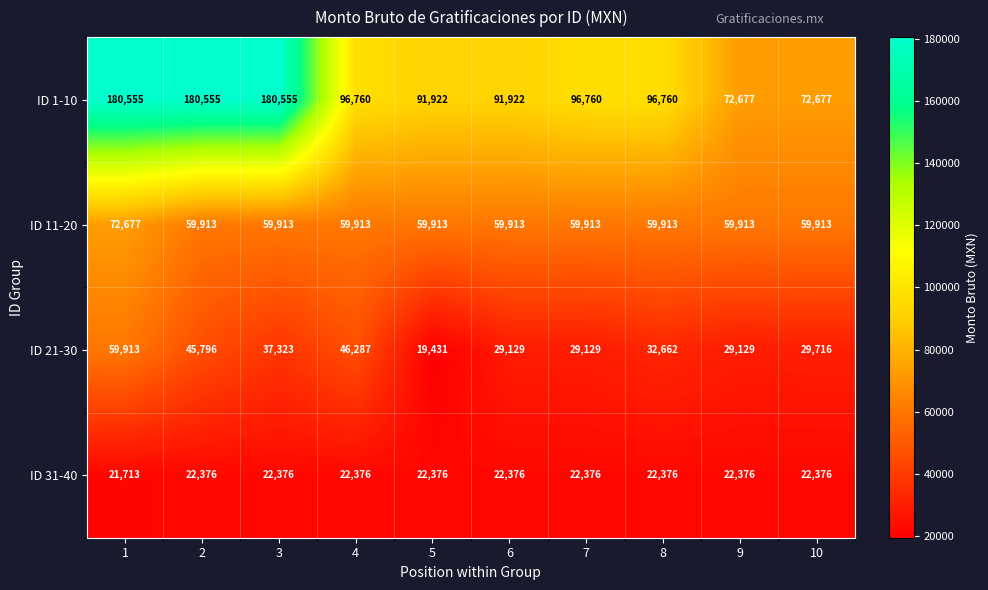

Is it true that ID 1-10 equals 180555 at 2?

True